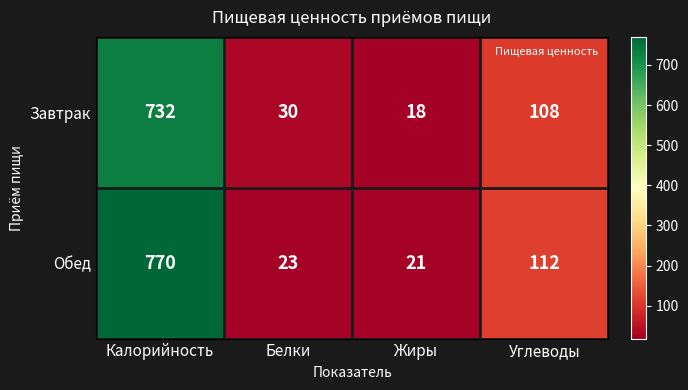

List the series in order of their peak value, lowest first.

Завтрак, Обед